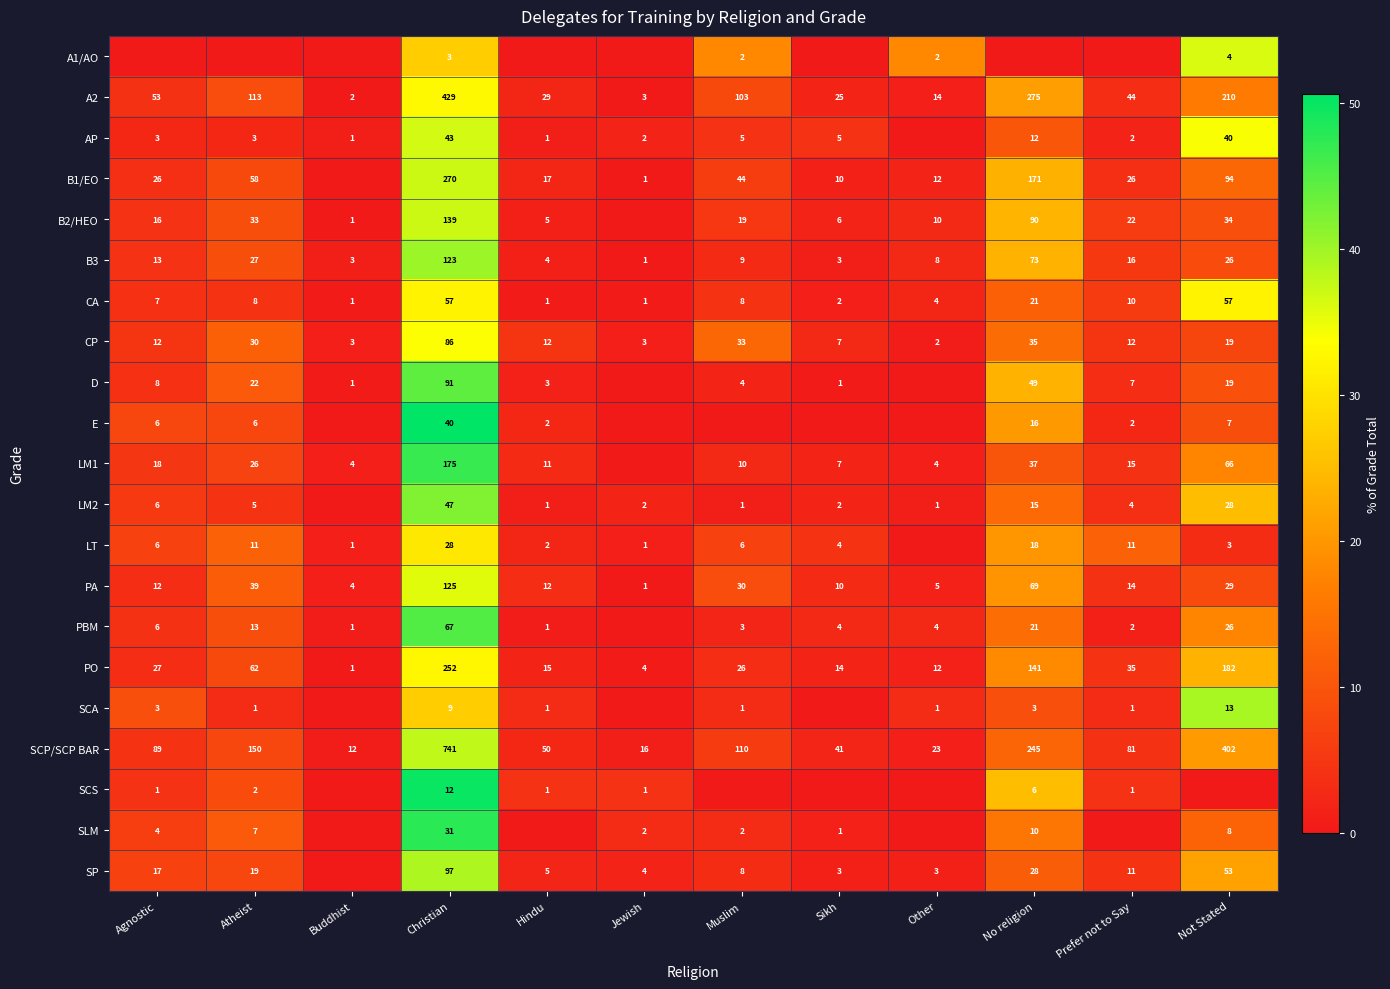

The value of SCA at Hindu is 1. True or false?

True